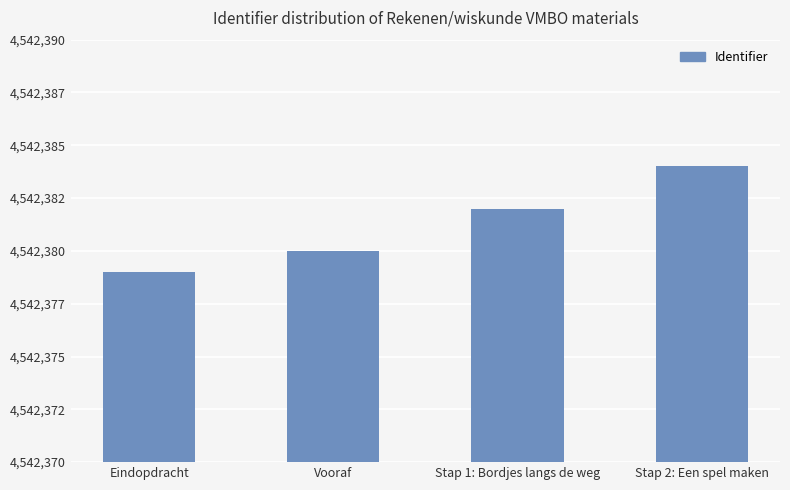

How many values are between 4542380 and 4542384?

3